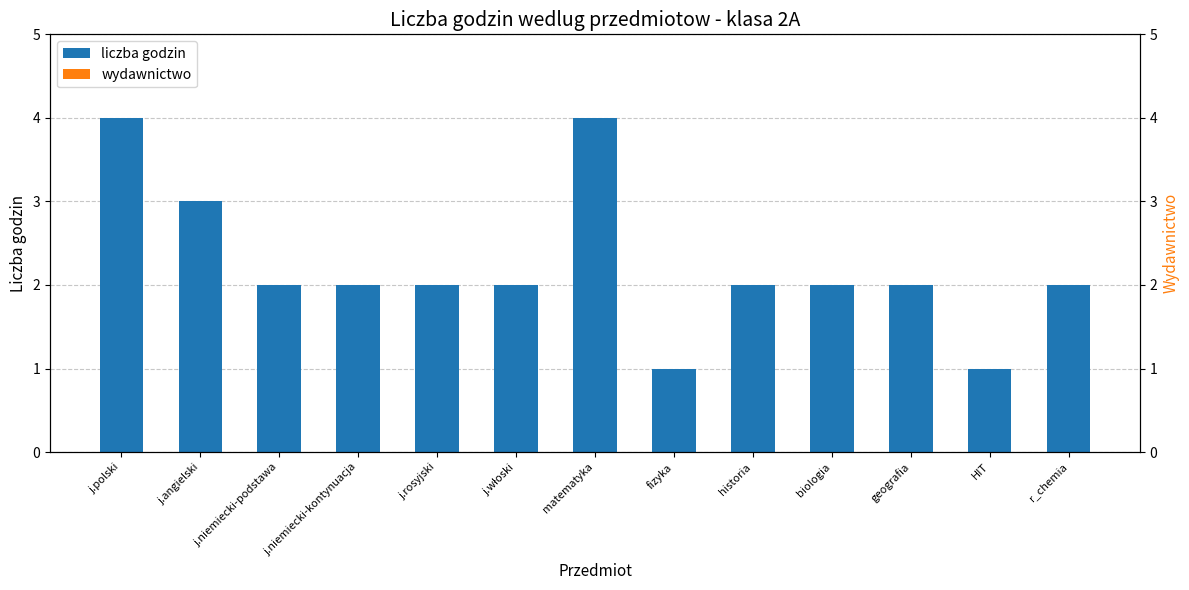

True or false: liczba godzin has a value of 2 at j.angielski.

False